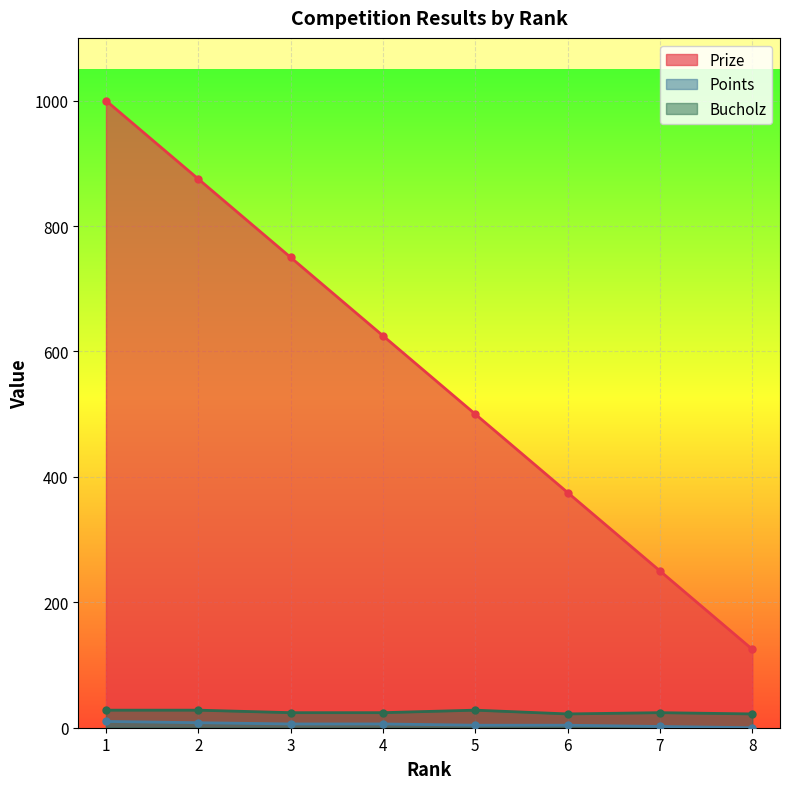

Which series changed the most between 4 and 8?

Prize